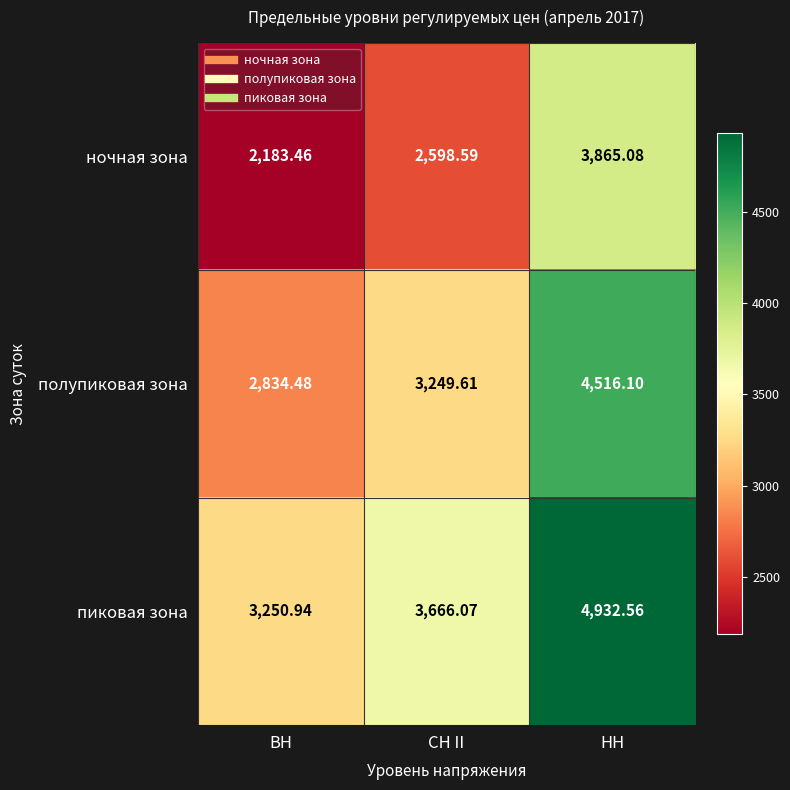

Which series has the largest total across all categories?

пиковая зона